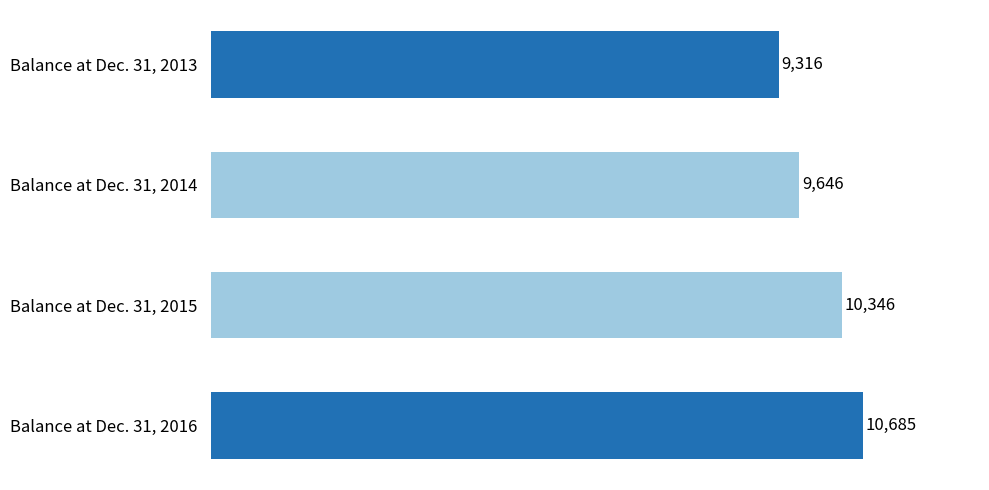

Are the bars grouped side by side (vs. stacked)?

No